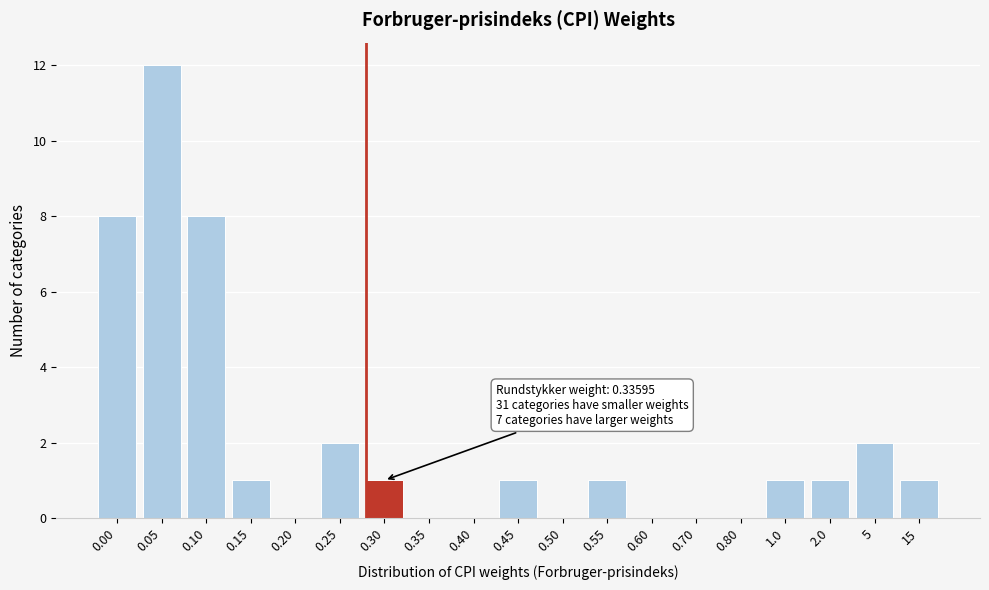

Reading left to right, extract all data points from this chart.

0.00=8	0.05=12	0.10=8	0.15=1	0.20=0	0.25=2	0.30=1	0.35=0	0.40=0	0.45=1	0.50=0	0.55=1	0.60=0	0.70=0	0.80=0	1.0=1	2.0=1	5=2	15=1